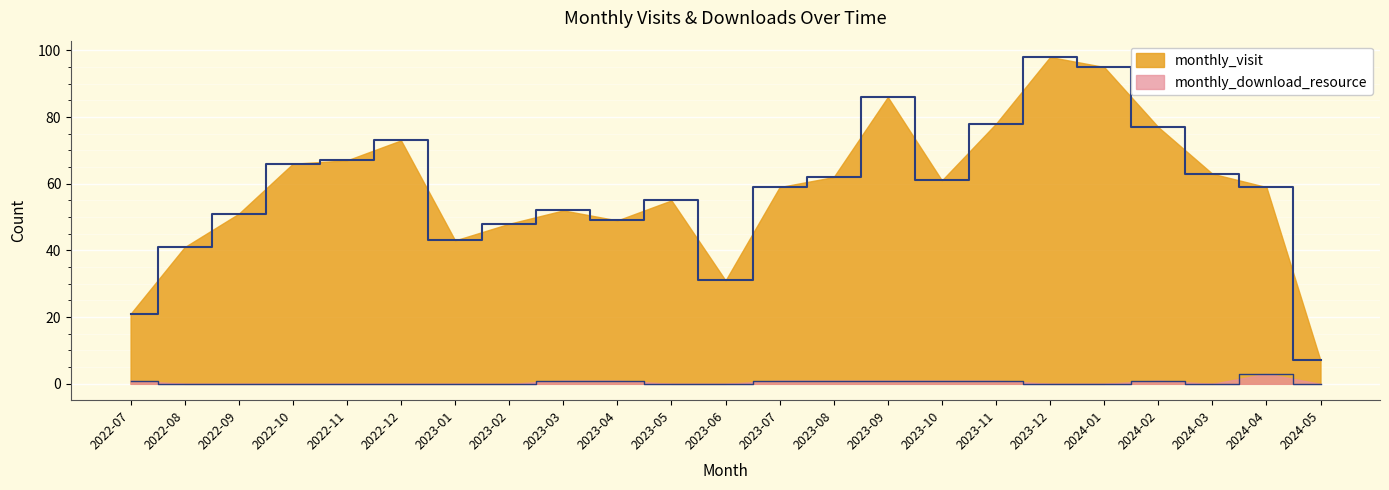

At which category does monthly_download_resource reach its first local peak?

2024-02